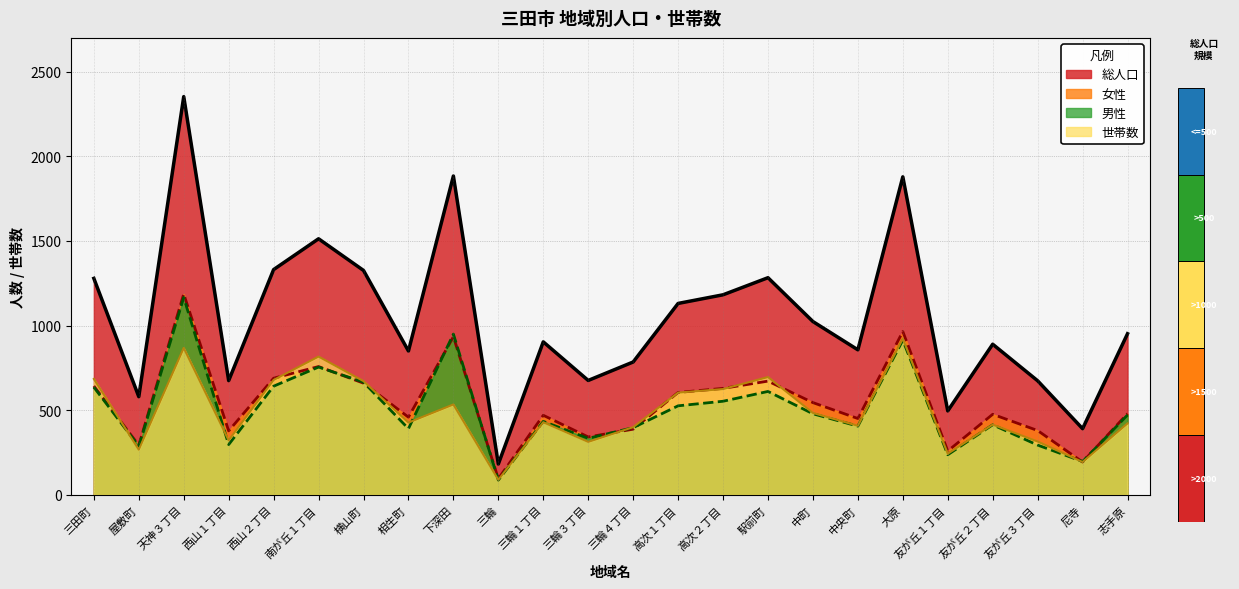

Is it true that 総人口 equals 658 at 大原?

False